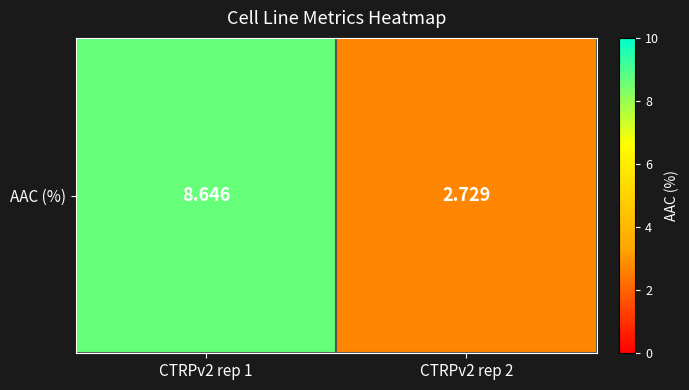

How many categories are shown in the chart?

2